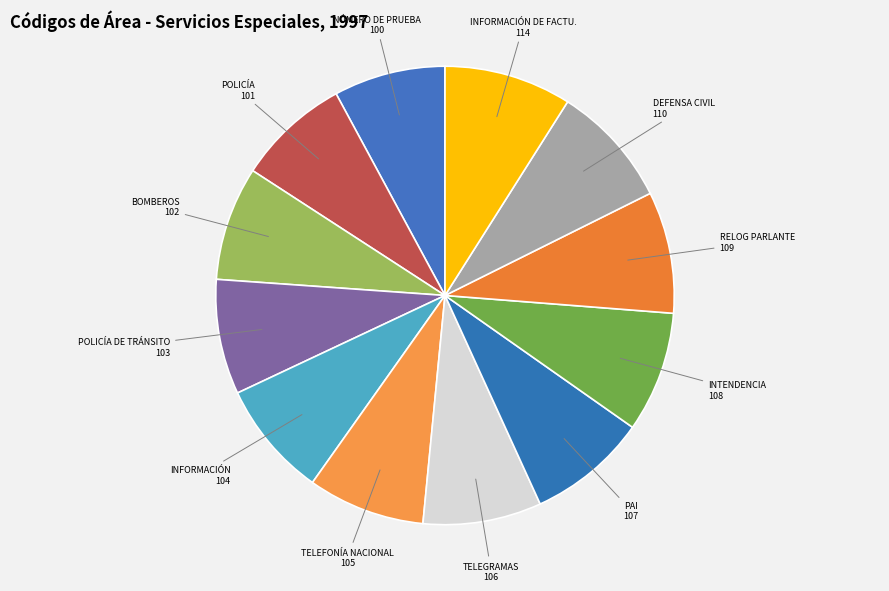

The POLICÍA DE TRÁNSITO slice represents 8% of the pie. True or false?

True